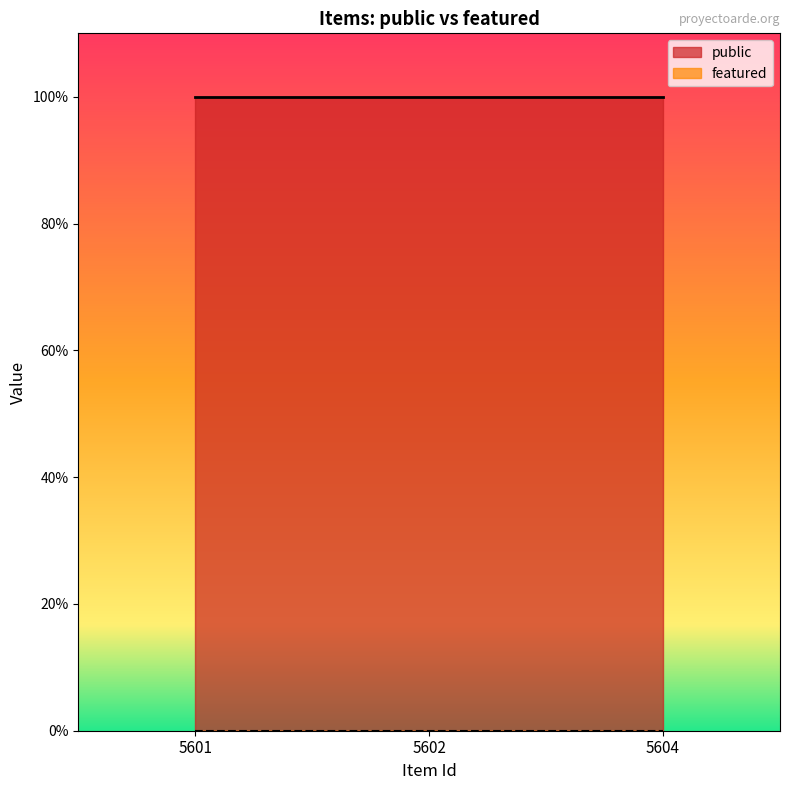

Reading left to right, transcribe all the data shown in this chart.

public: 5601=1	5602=1	5604=1
featured: 5601=0	5602=0	5604=0